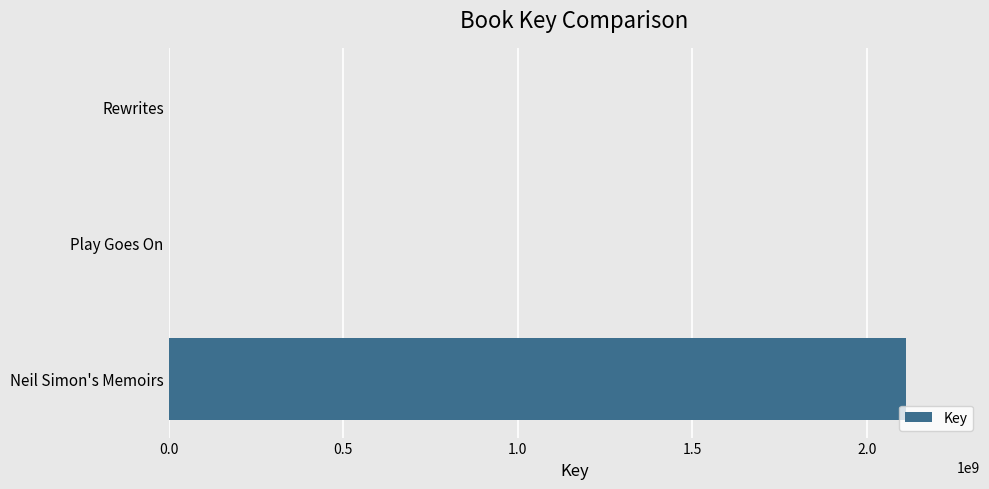

At which label is the value closest to 1056414293?

Play Goes On